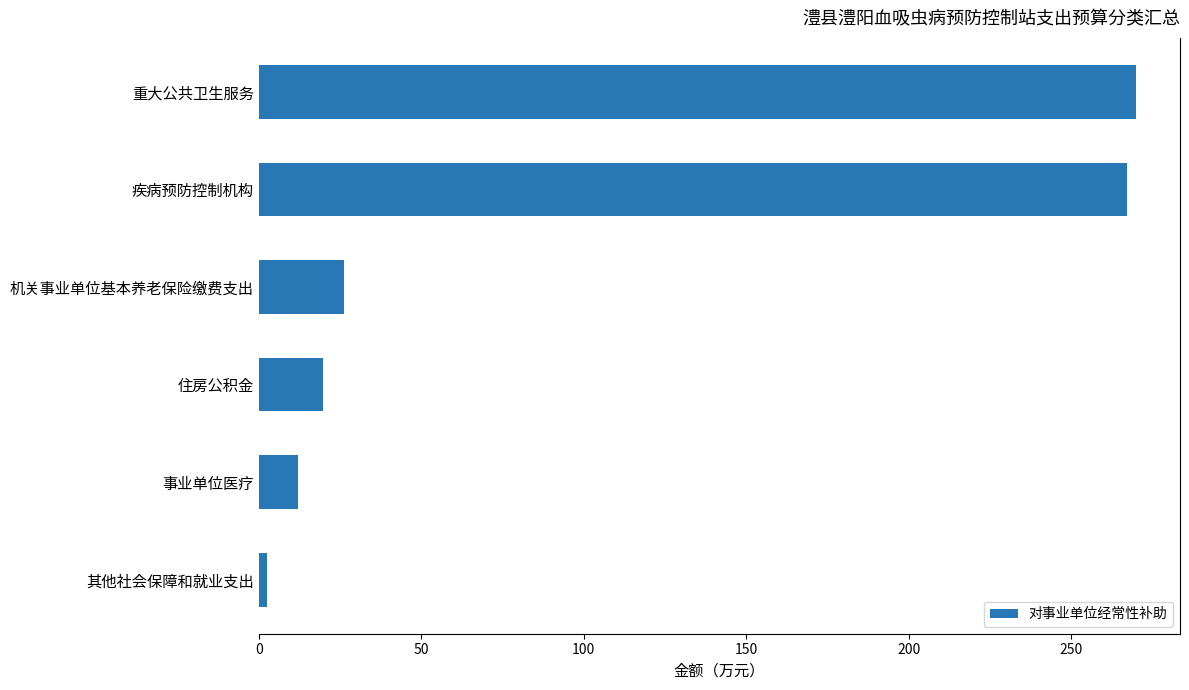

List the labels in order of value, largest first.

重大公共卫生服务, 疾病预防控制机构, 机关事业单位基本养老保险缴费支出, 住房公积金, 事业单位医疗, 其他社会保障和就业支出